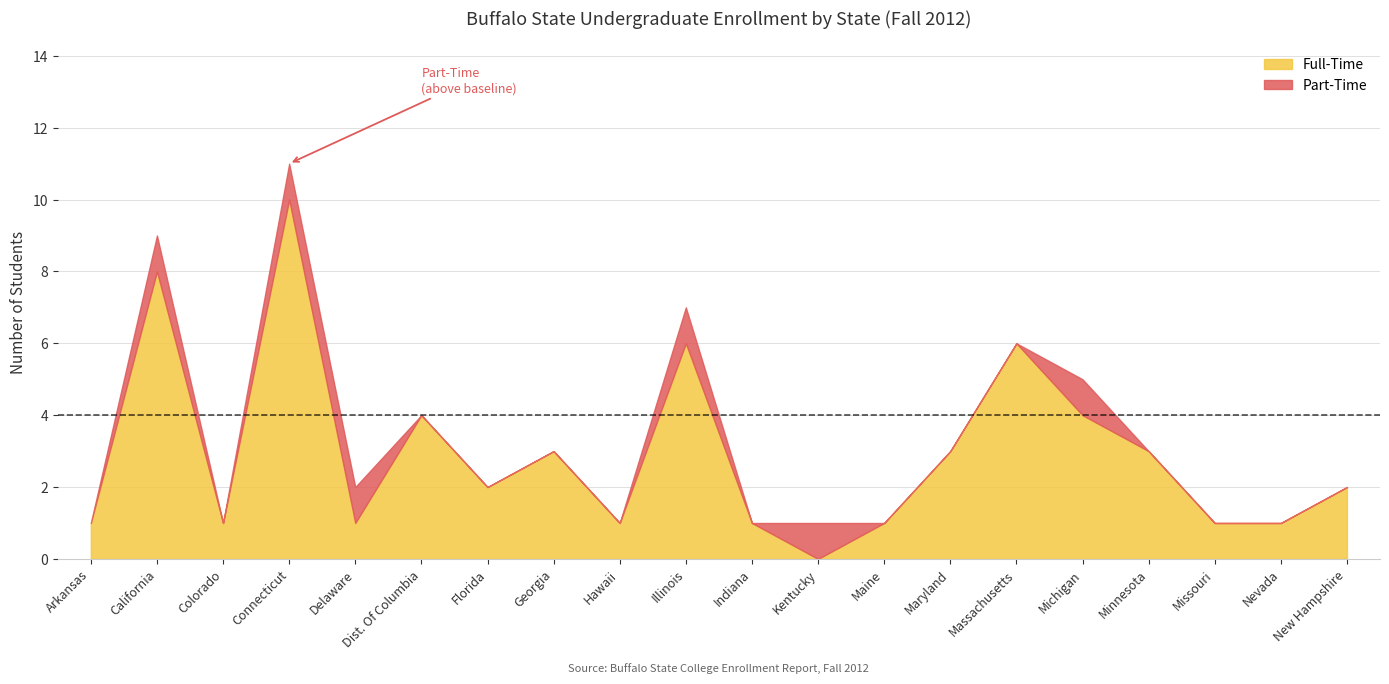

How many data points in Part-Time are above 0?

6